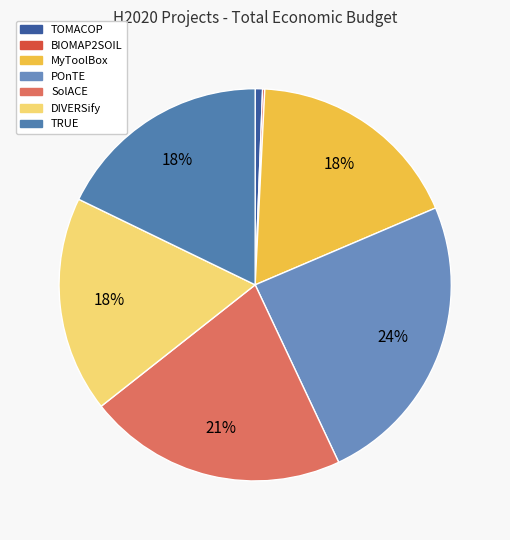

Does BIOMAP2SOIL represent more than half of the total?

No